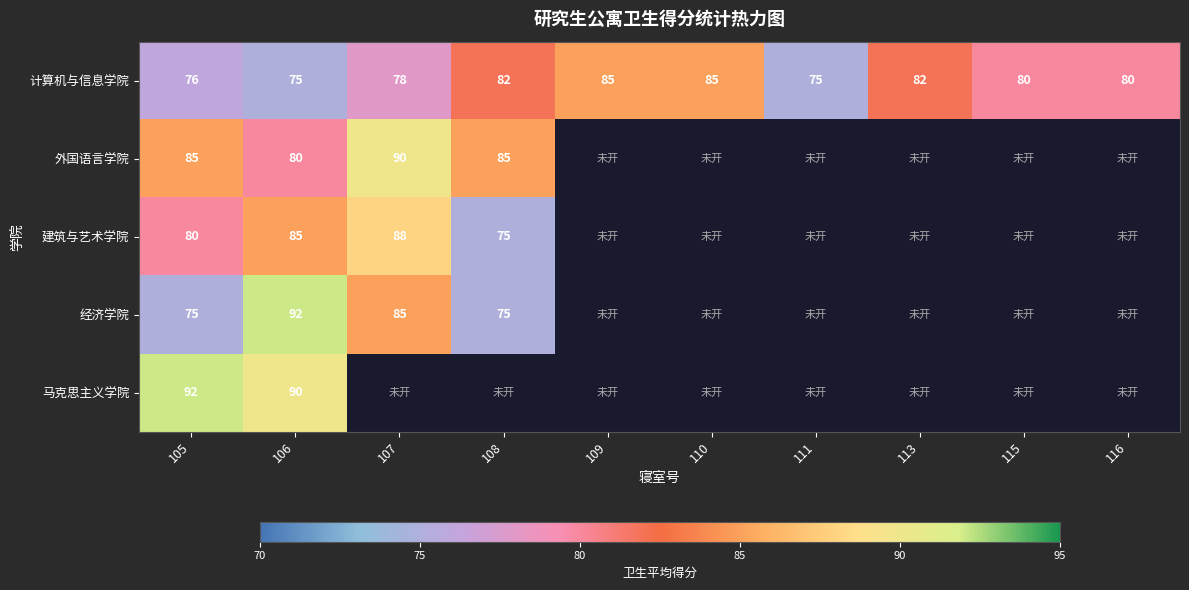

Count the number of categories in the chart.

10